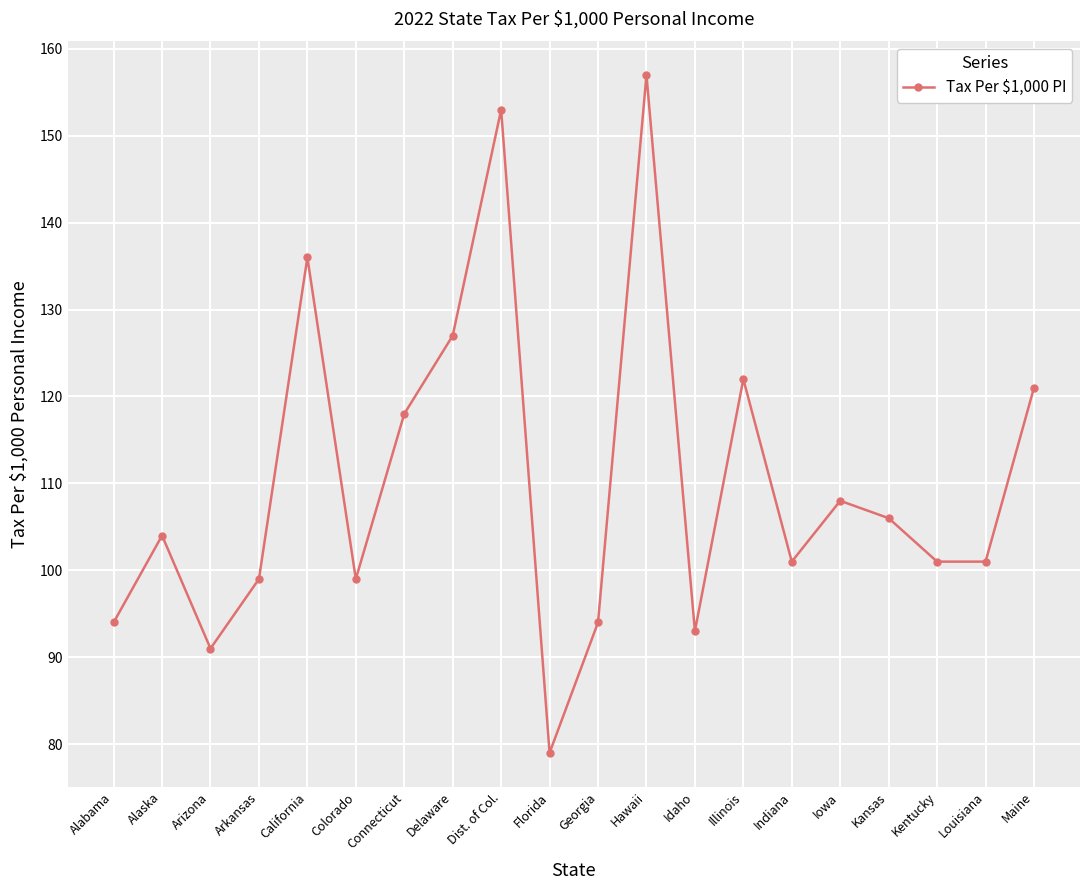

At which category does the data reach its first local peak?

Alaska